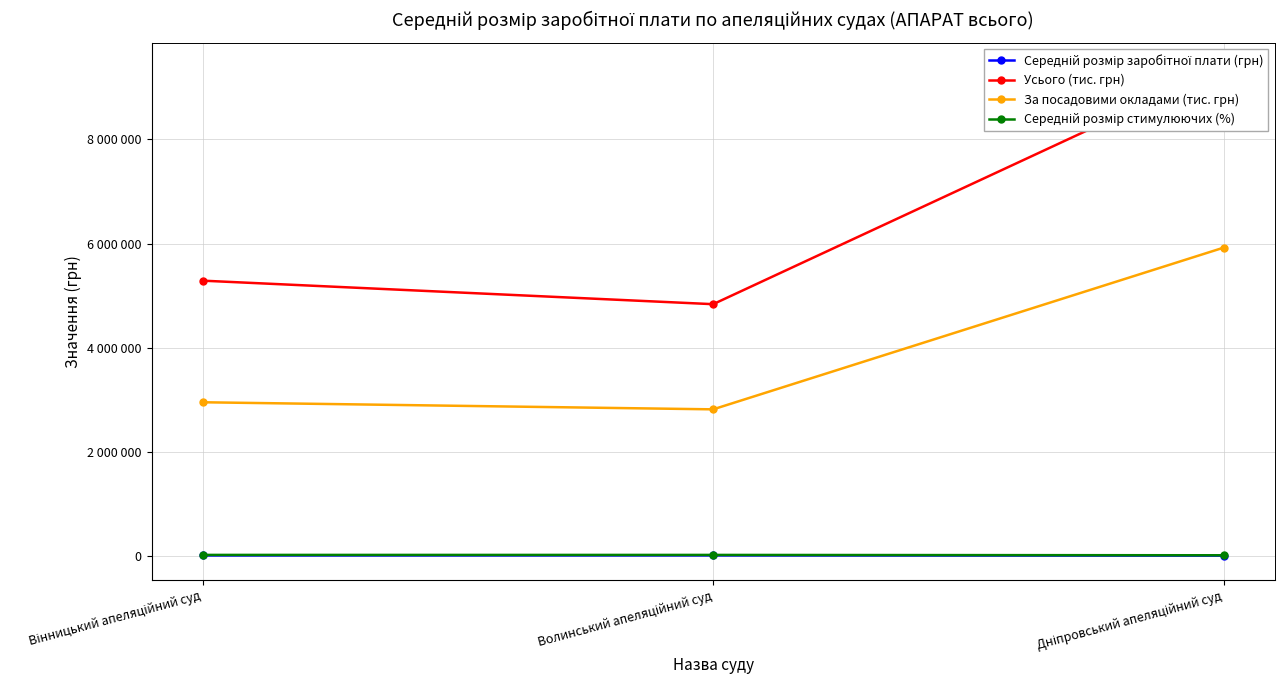

How many values in the Середній розмір заробітної плати (грн) series exceed 20037?

2